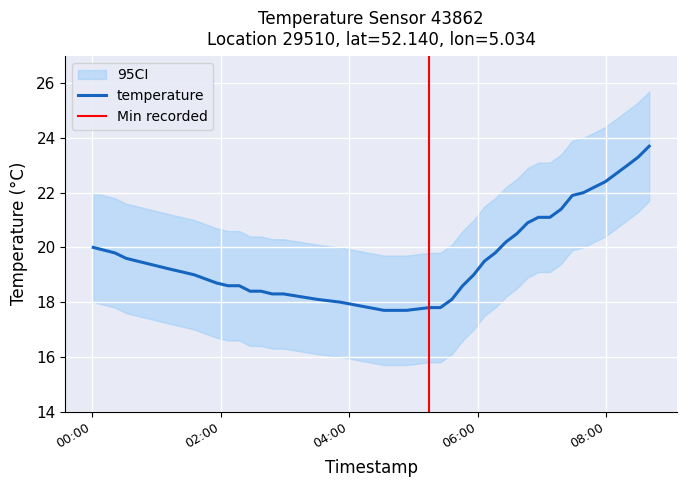

Reading right to left, extract all data points from this chart.

23.7	23.3	23.0	22.7	22.4	22.2	22.0	21.9	21.4	21.1	21.1	20.9	20.5	20.2	19.8	19.5	19.0	18.6	18.1	17.8	17.8	17.7	17.7	18.0	18.1	18.3	18.3	18.4	18.4	18.6	18.6	18.7	19.0	19.1	19.2	19.5	19.6	19.8	19.9	20.0